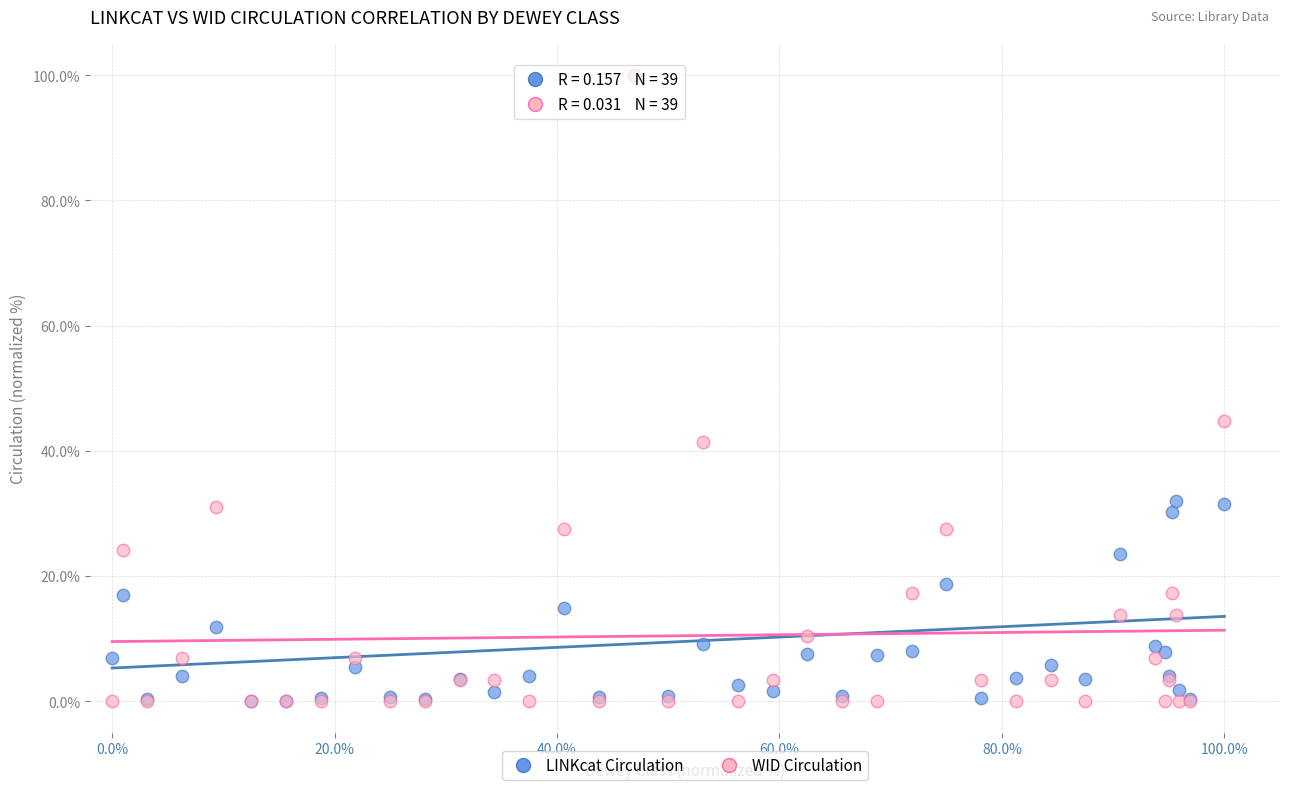

What are all the series names shown in the legend?

LINKcat Circulation, WID Circulation